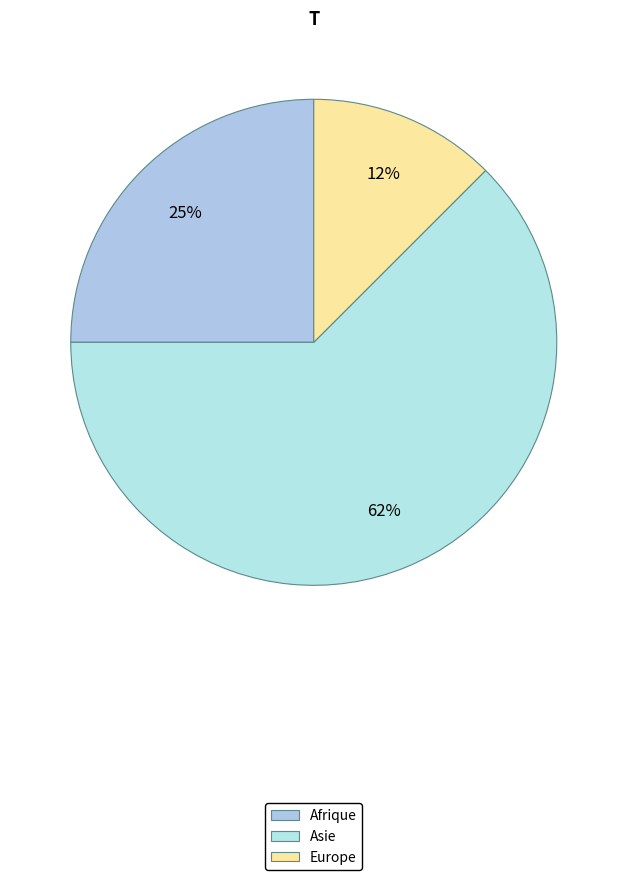

Which category accounts for the majority?

Asie